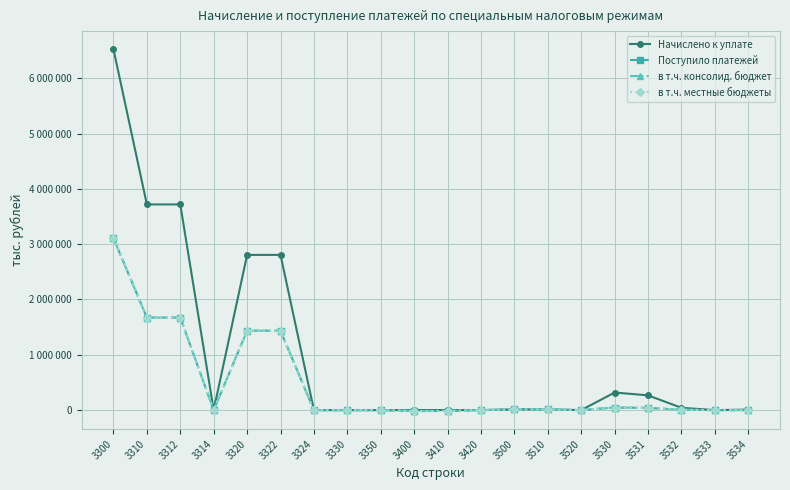

What is the value of the Начислено к уплате point at the 1st from the left?

6524343